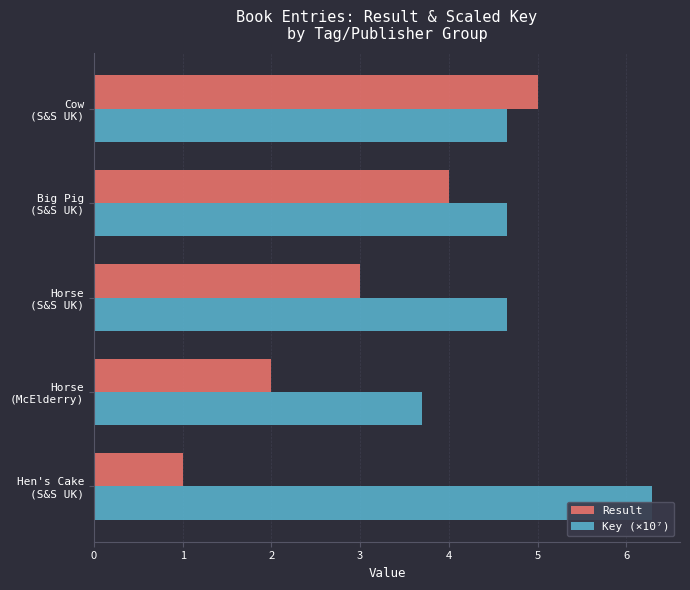

Between Hen's Cake (S&S UK) and Cow (S&S UK), which series saw the biggest shift?

Result